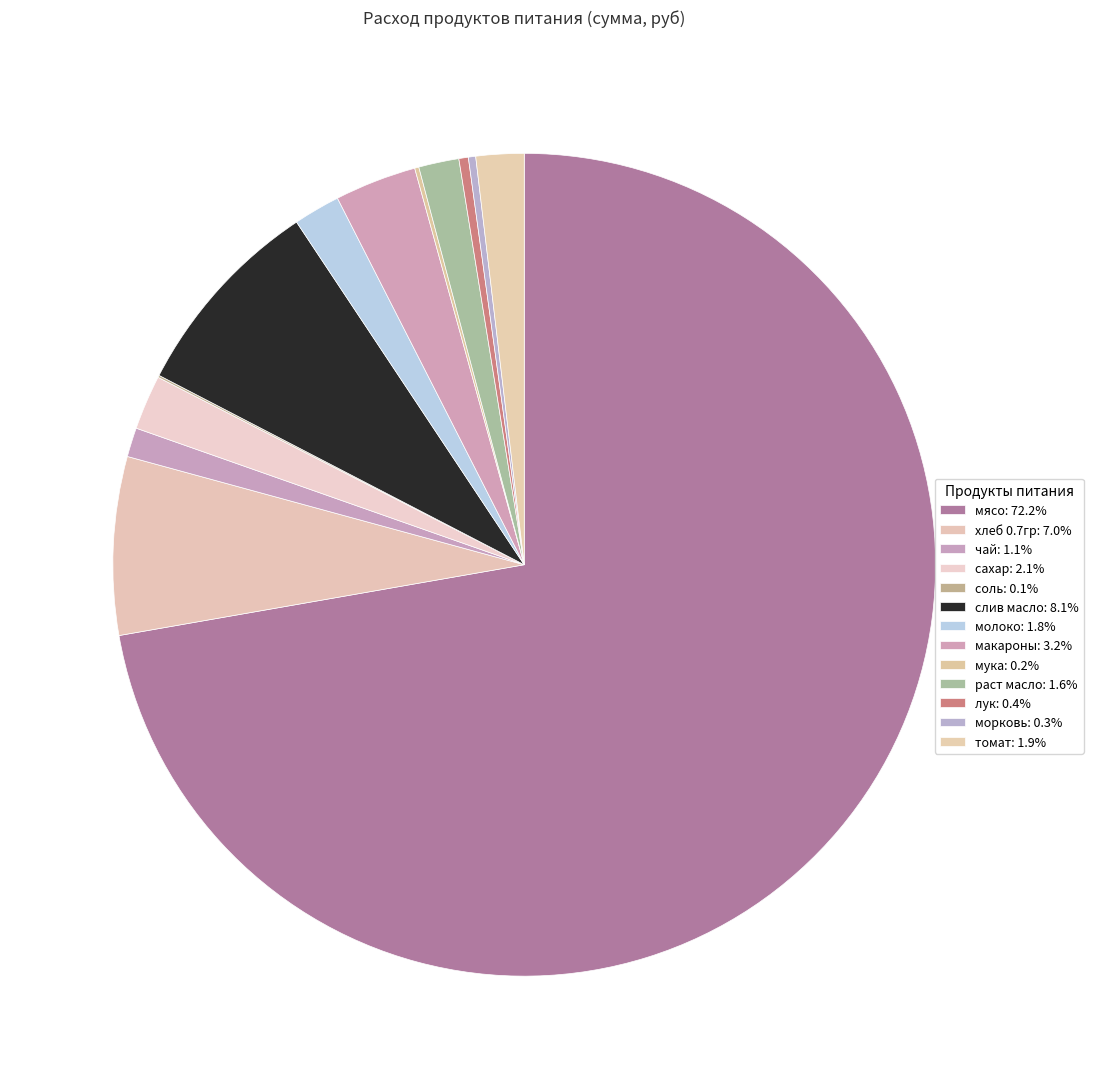

What is the change in value from соль to раст масло?

+238.7